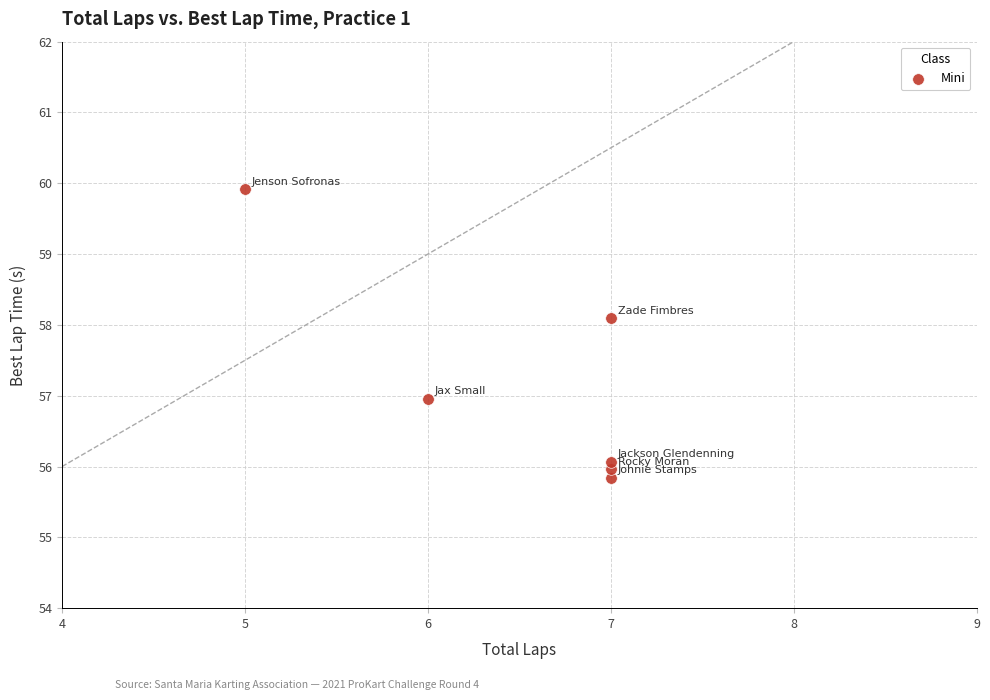

What is the average Y value?

57.1